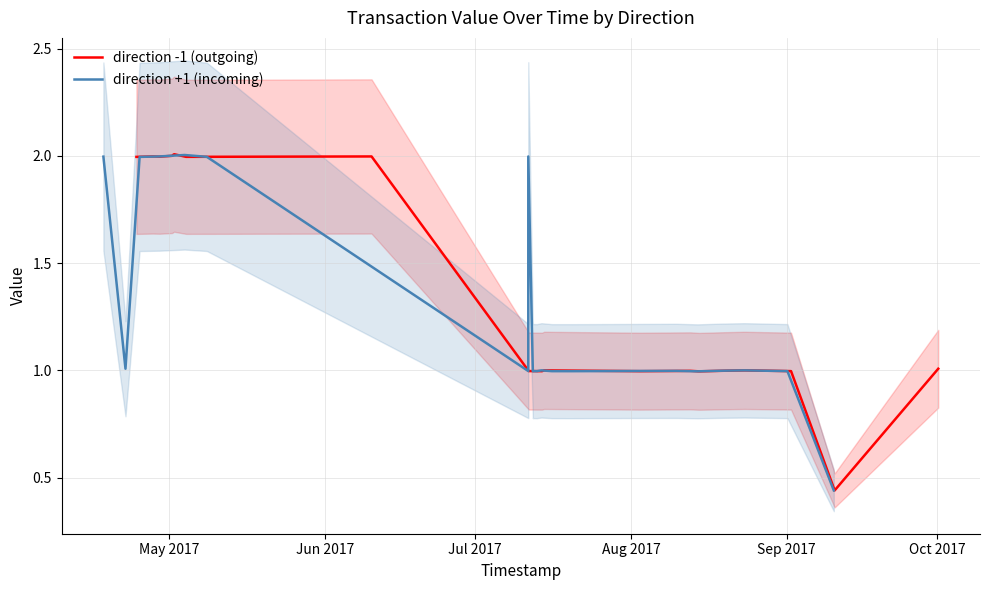

Between which two adjacent categories do direction +1 (incoming) and direction -1 (outgoing) first intersect?

May 2017 and Jun 2017